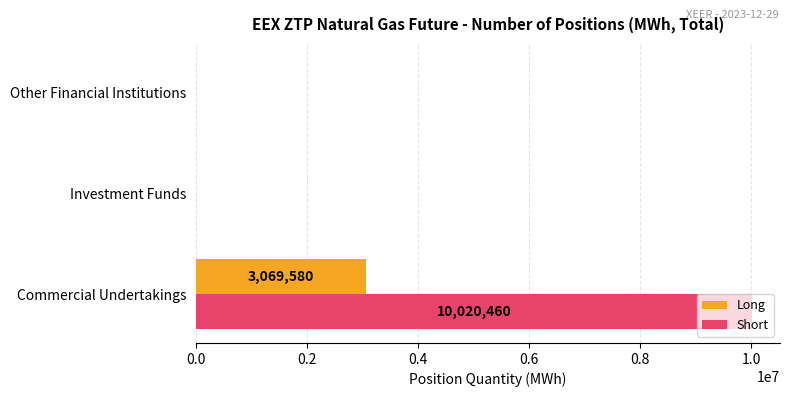

What is the sum of all Long values?

3069580